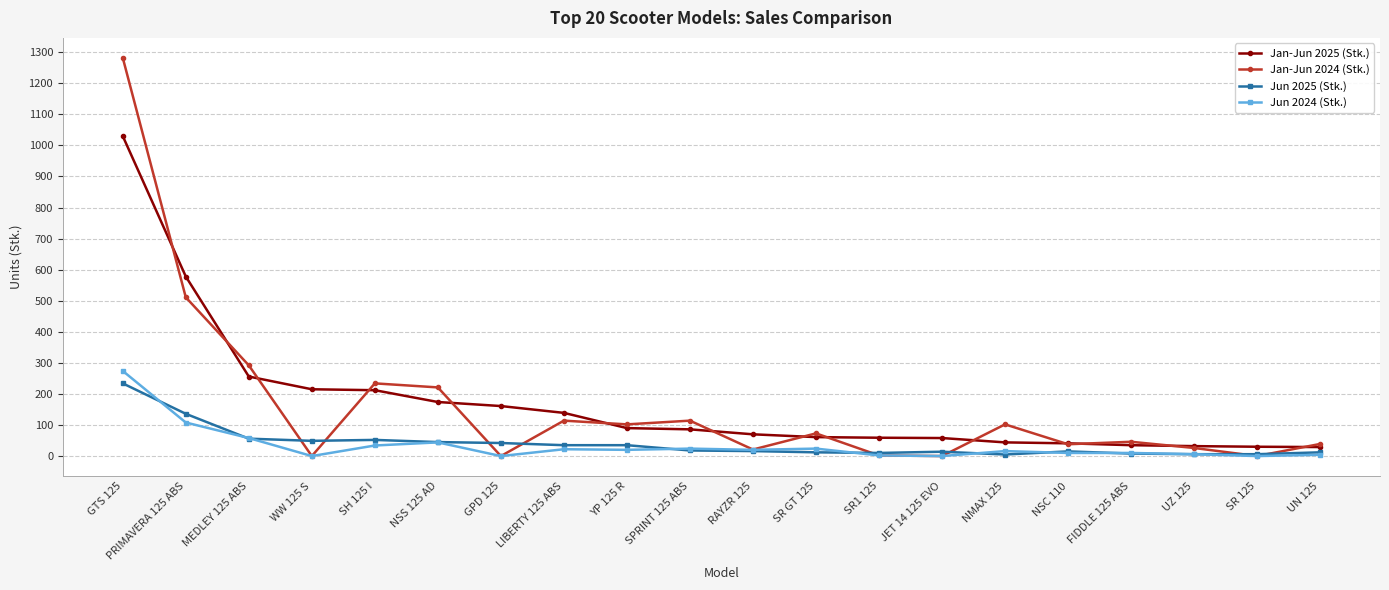

At which label does Jan-Jun 2025 (Stk.) reach its peak?

GTS 125